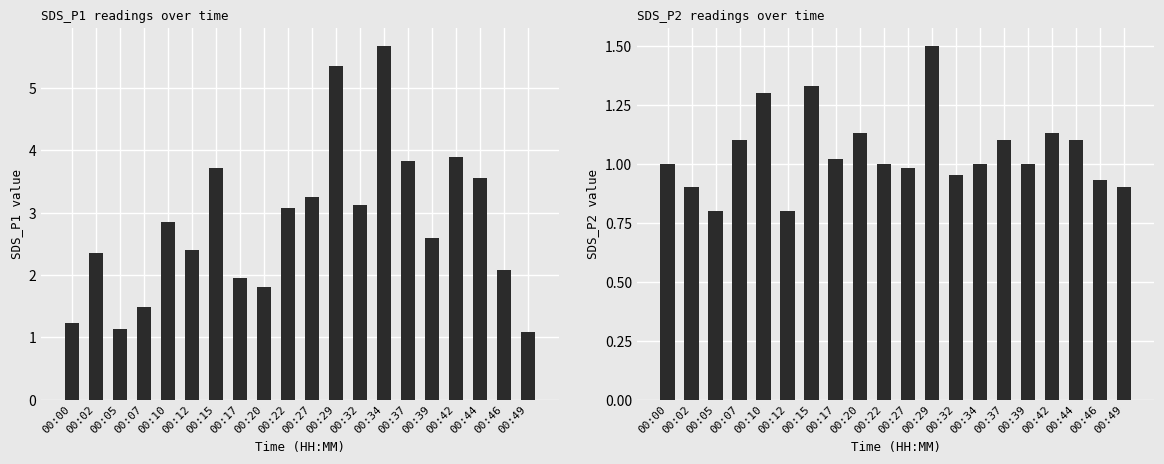

Which series has the largest range (max minus min)?

Avg SDS_P1